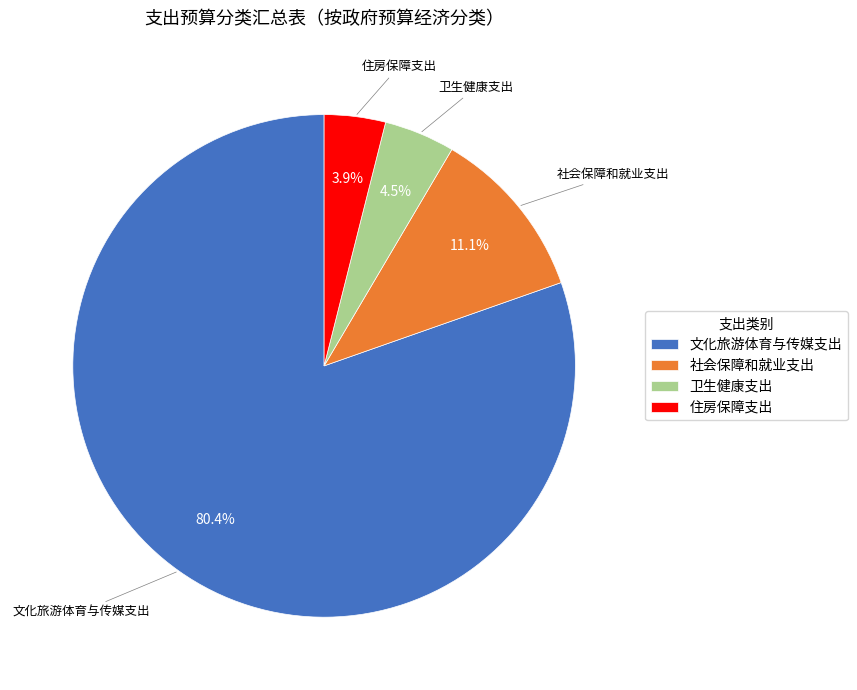

Is there a majority slice in this chart?

Yes